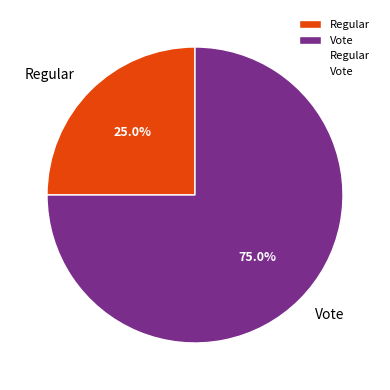

How much of the chart is everything except Vote?

25.0%